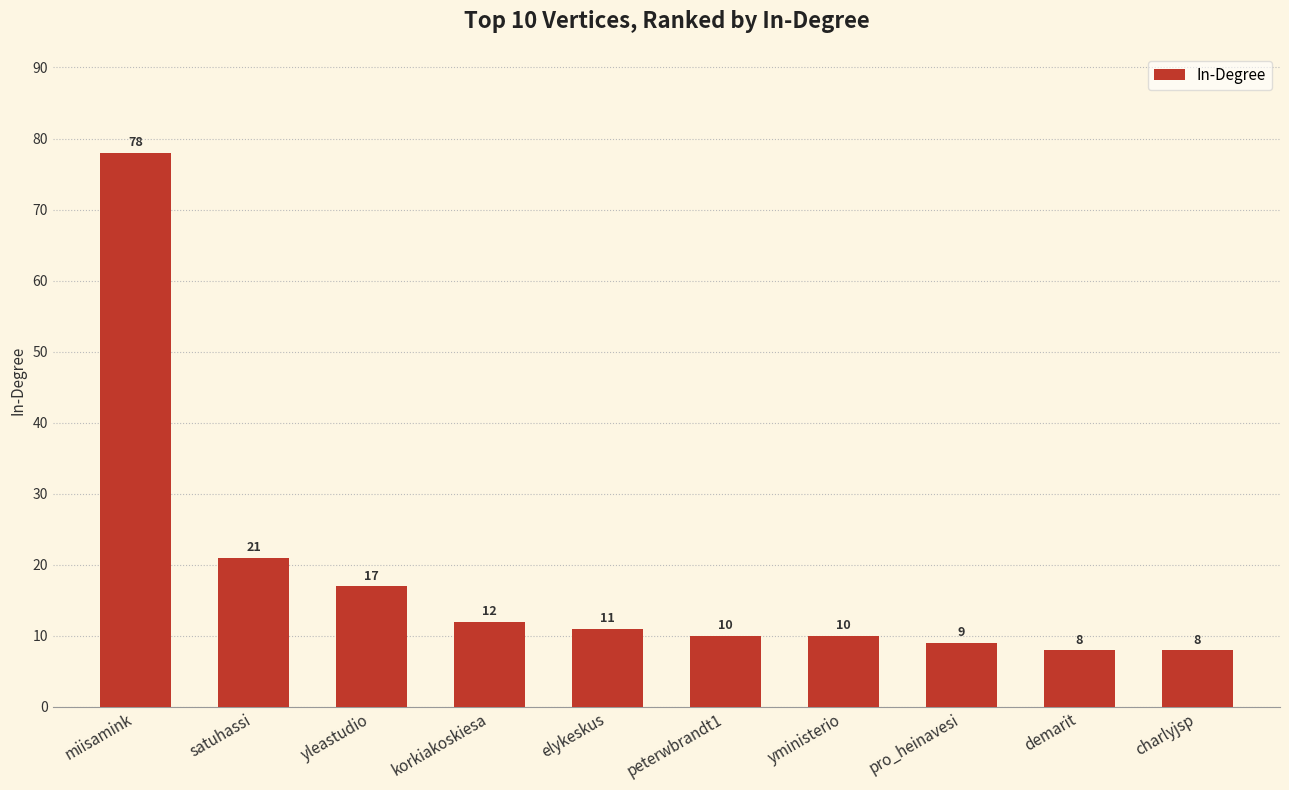

How many bars are there in total?

10